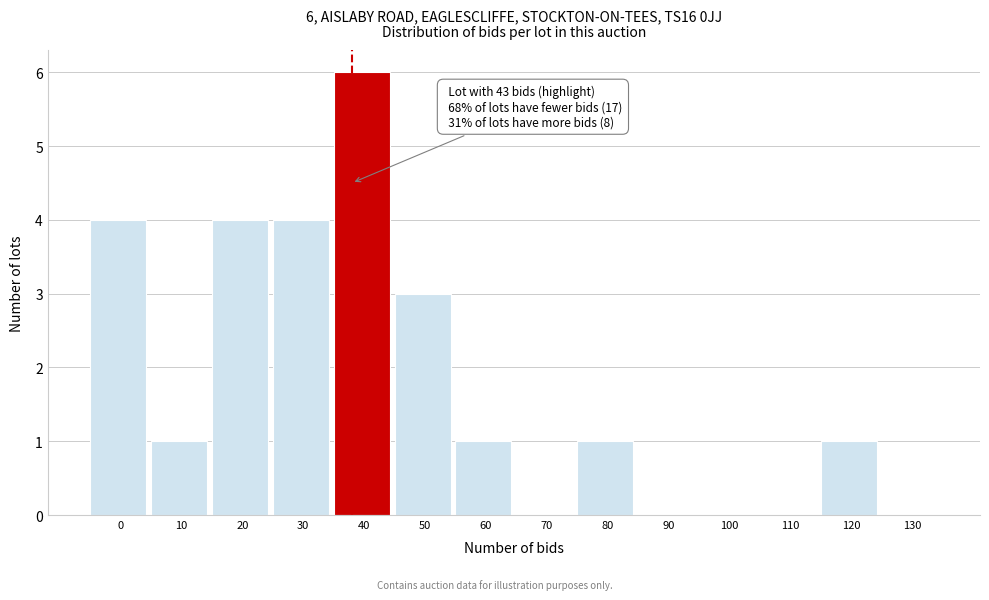

Reading right to left, list all the values displayed in this chart.

130=0	120=1	110=0	100=0	90=0	80=1	70=0	60=1	50=3	40=6	30=4	20=4	10=1	0=4